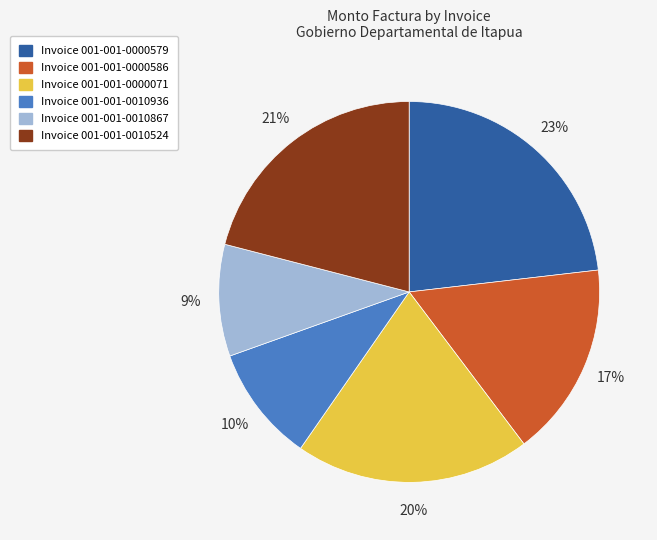

How many segments does this pie chart have?

6